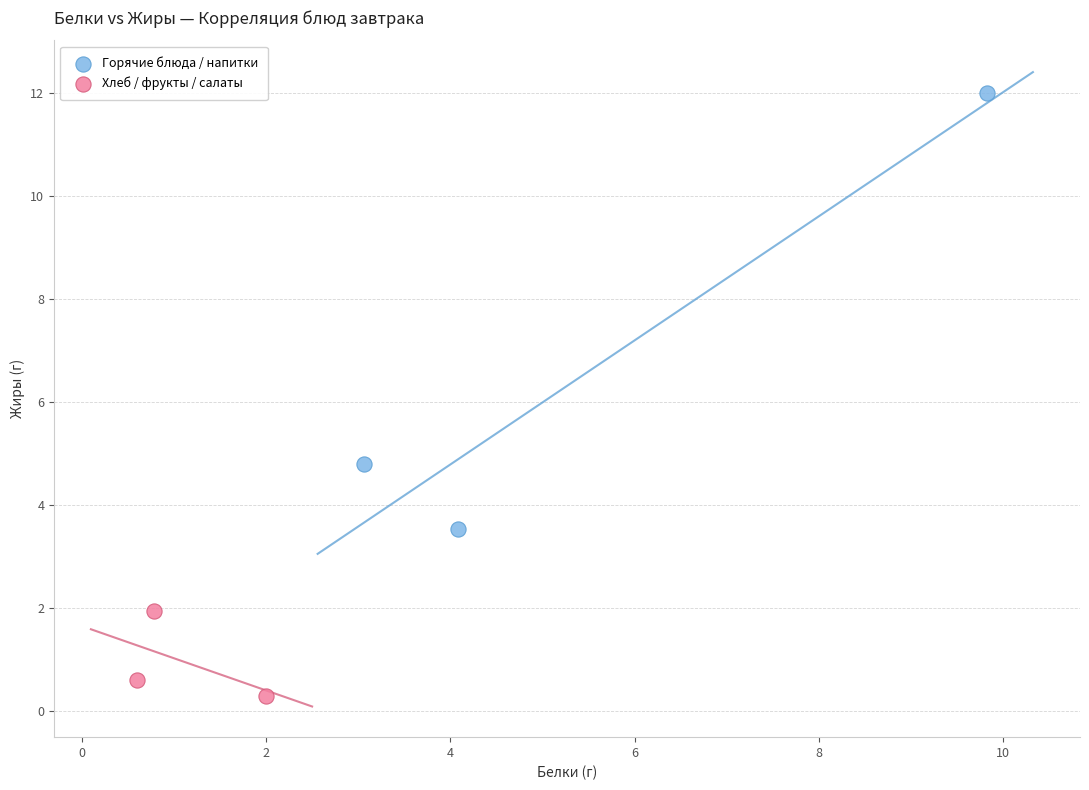

Which series reaches the minimum Y coordinate?

Хлеб / фрукты / салаты